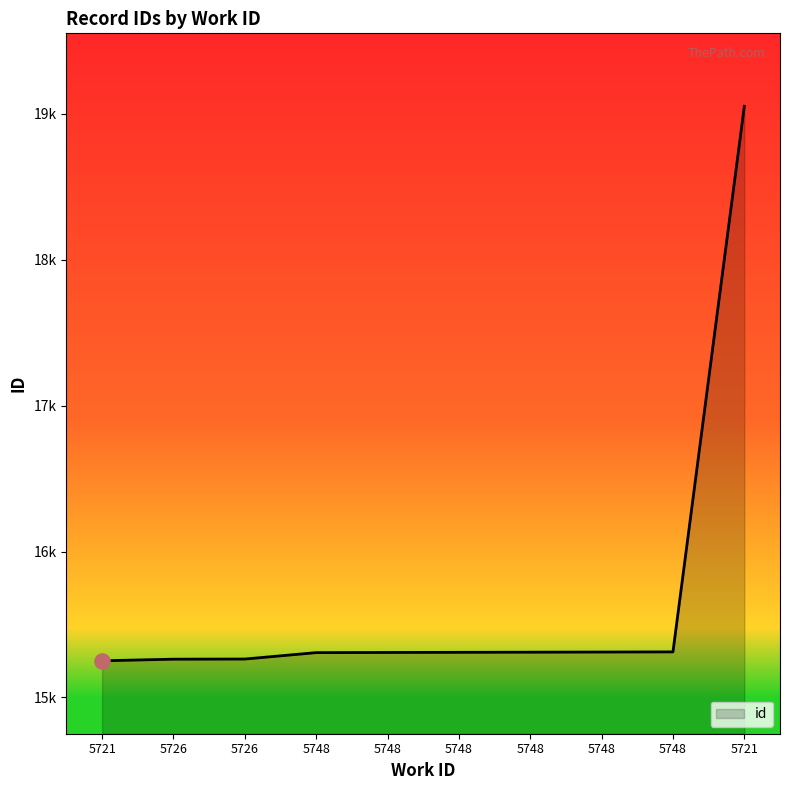

Which has a higher value, 5748 or 5726?

5748